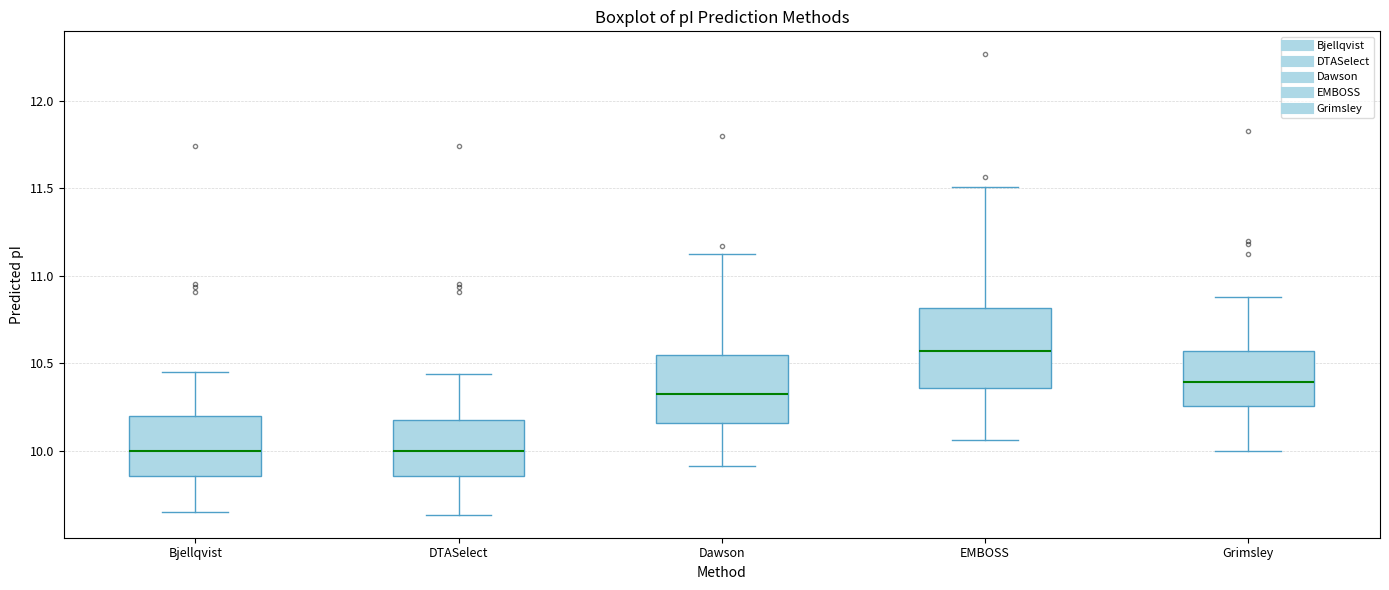

Which box's median line is the highest?

EMBOSS